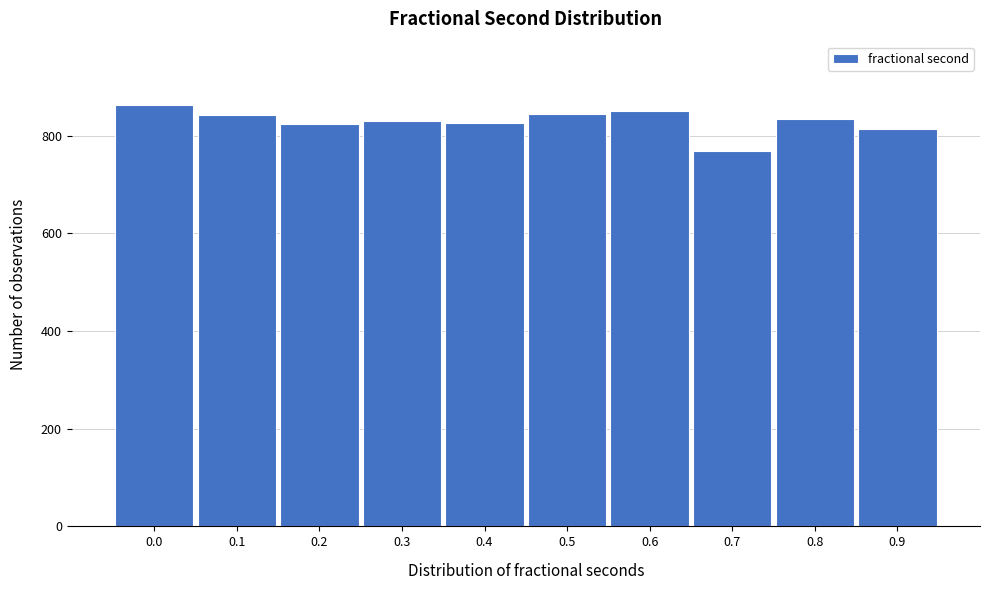

Is it true that the value at 0.9 is 464?

False